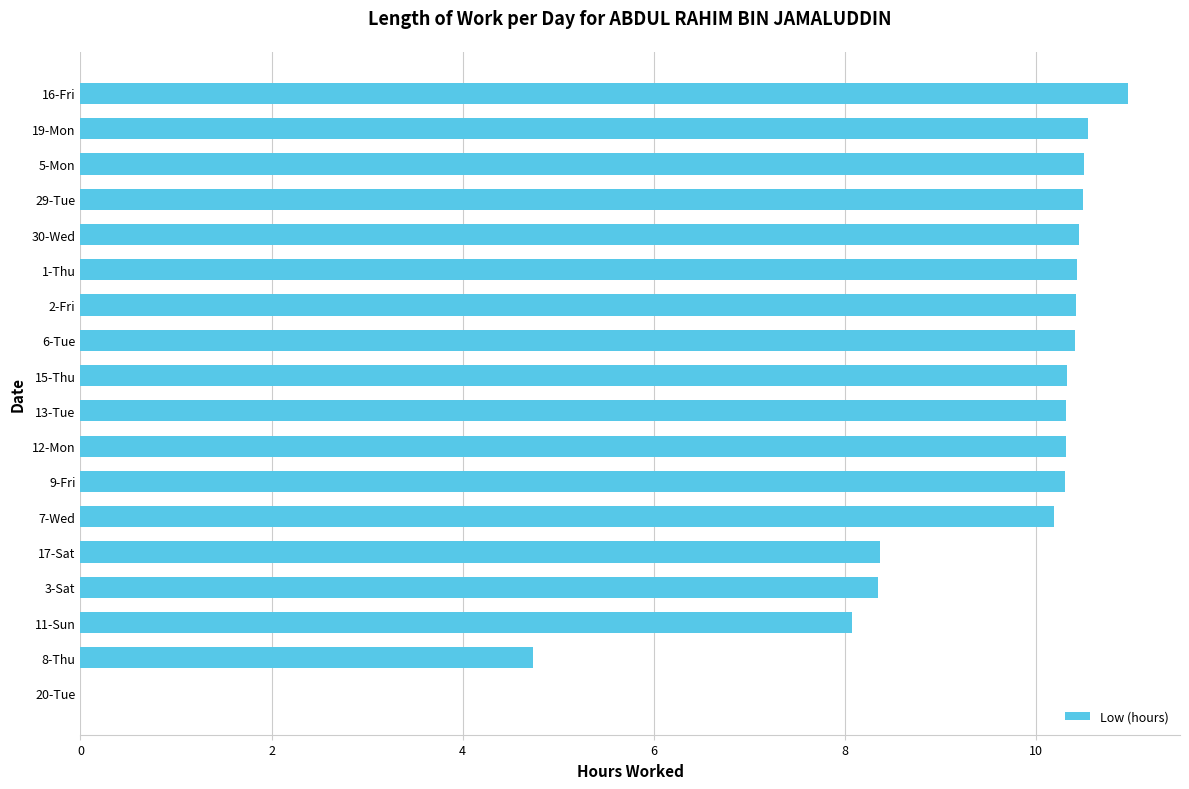

What is the greatest value displayed?

11.0